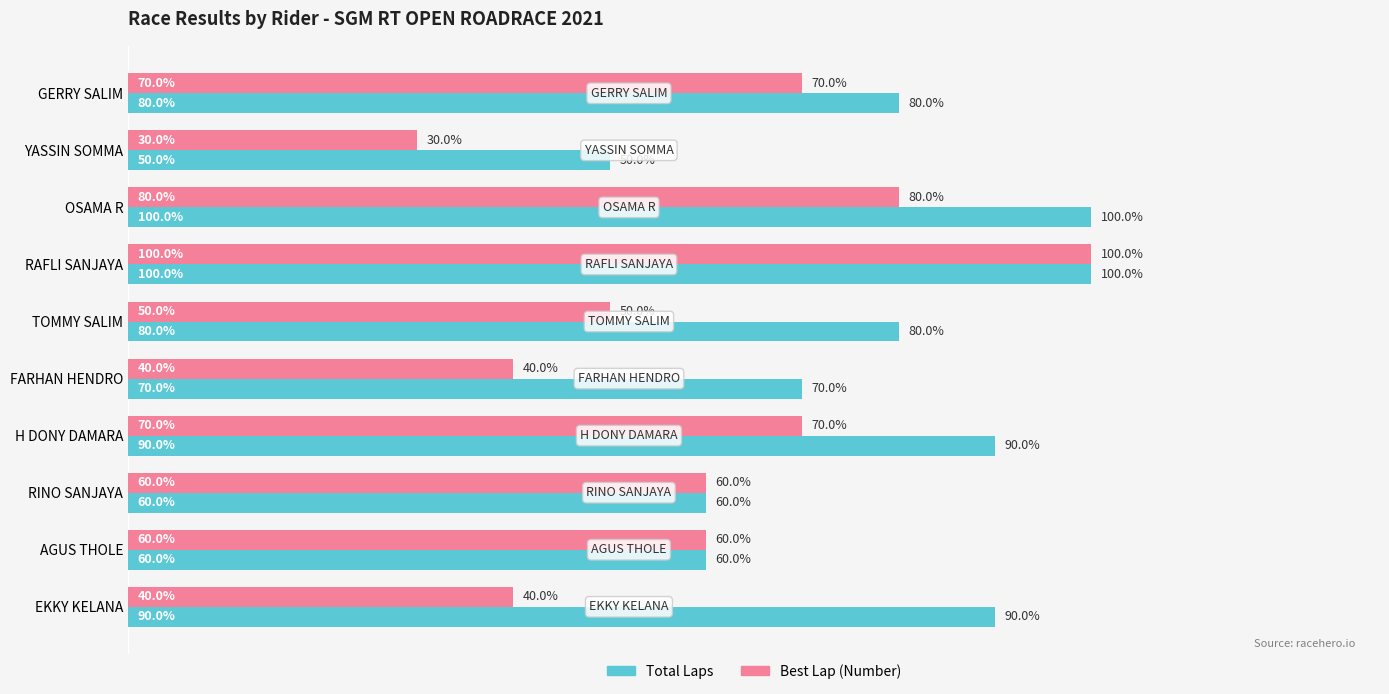

List the series in order of their overall mean, highest first.

Total Laps, Best Lap (Number)